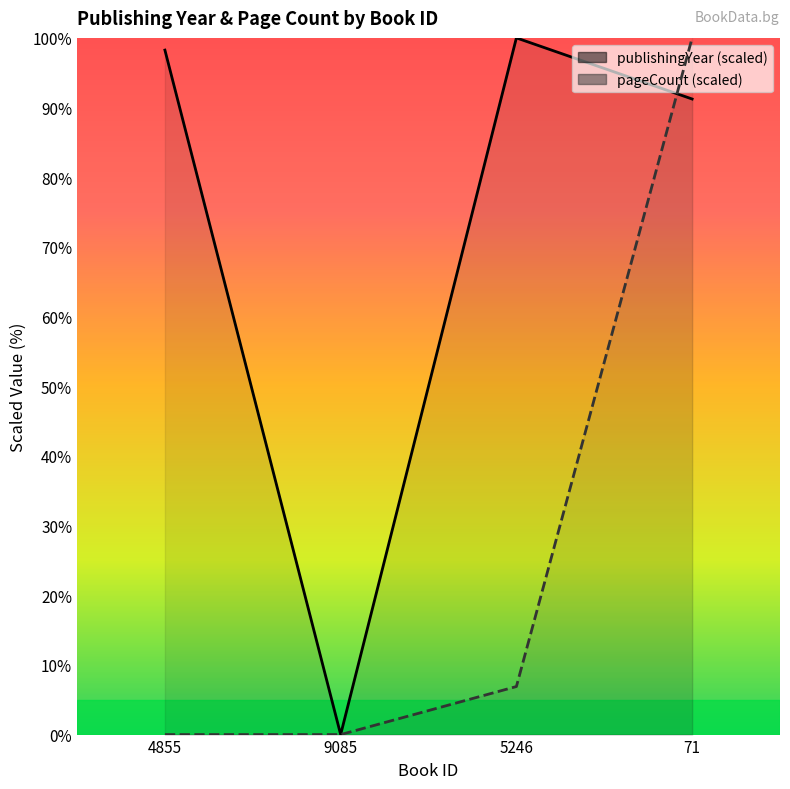

What is the total value across all series at 4855?

98.2